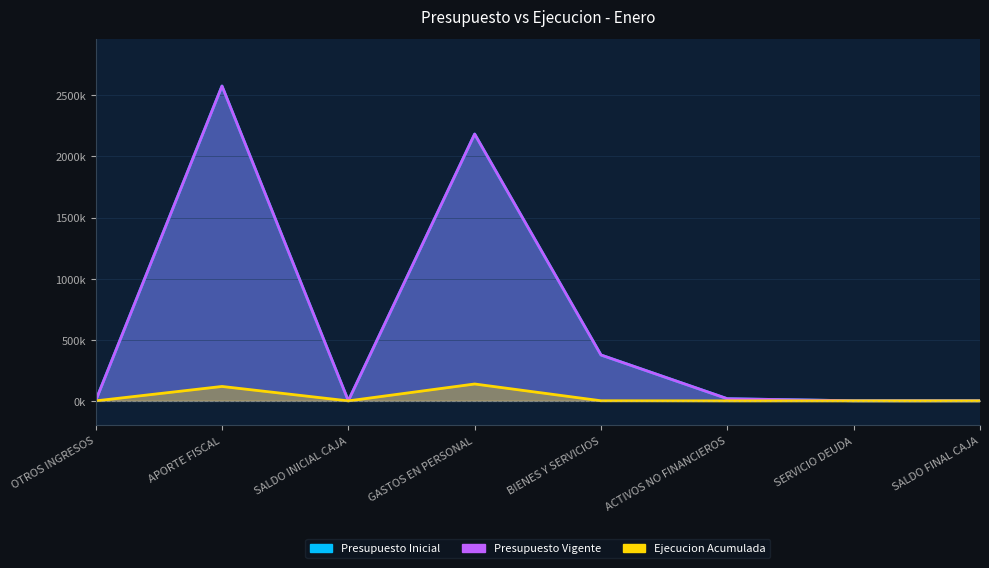

How many lines are shown in the chart?

3